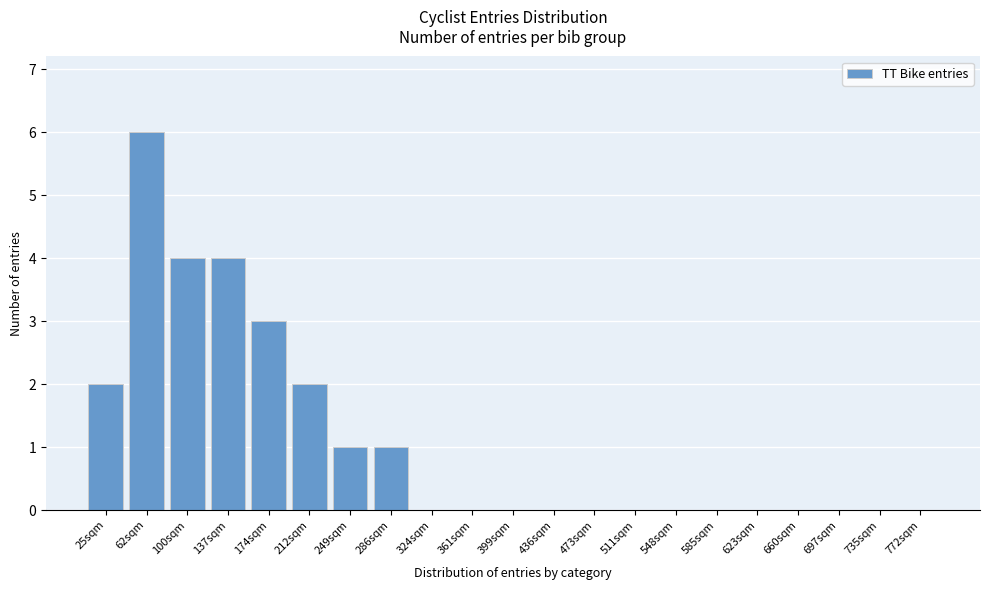

Reading left to right, extract all data points from this chart.

25sqm=2	62sqm=6	100sqm=4	137sqm=4	174sqm=3	212sqm=2	249sqm=1	286sqm=1	324sqm=0	361sqm=0	399sqm=0	436sqm=0	473sqm=0	511sqm=0	548sqm=0	585sqm=0	623sqm=0	660sqm=0	697sqm=0	735sqm=0	772sqm=0